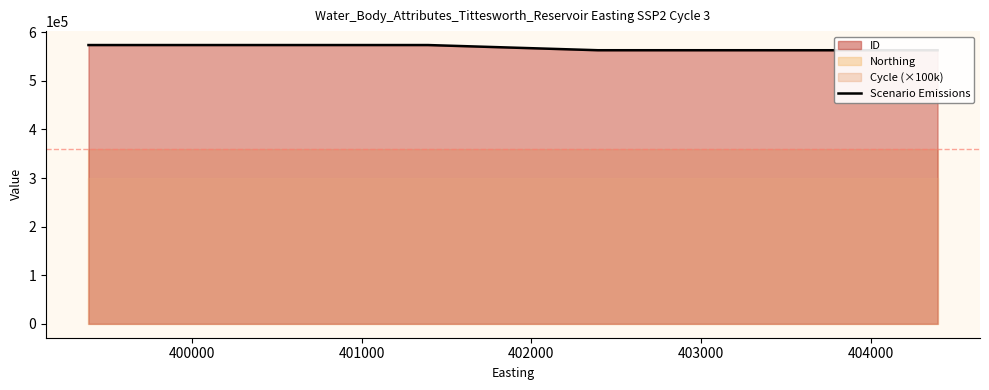

Reading left to right, extract all data points from this chart.

573714	573713	573712	563046	563042	563041